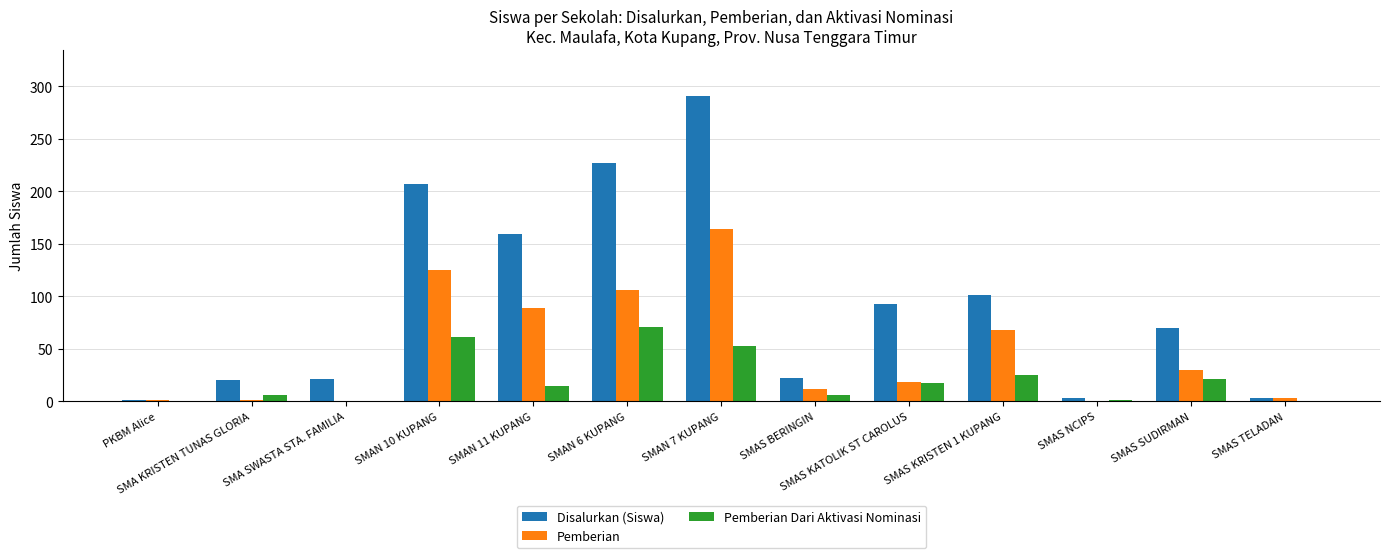

What is the sum of all Disalurkan (Siswa) values?

1218